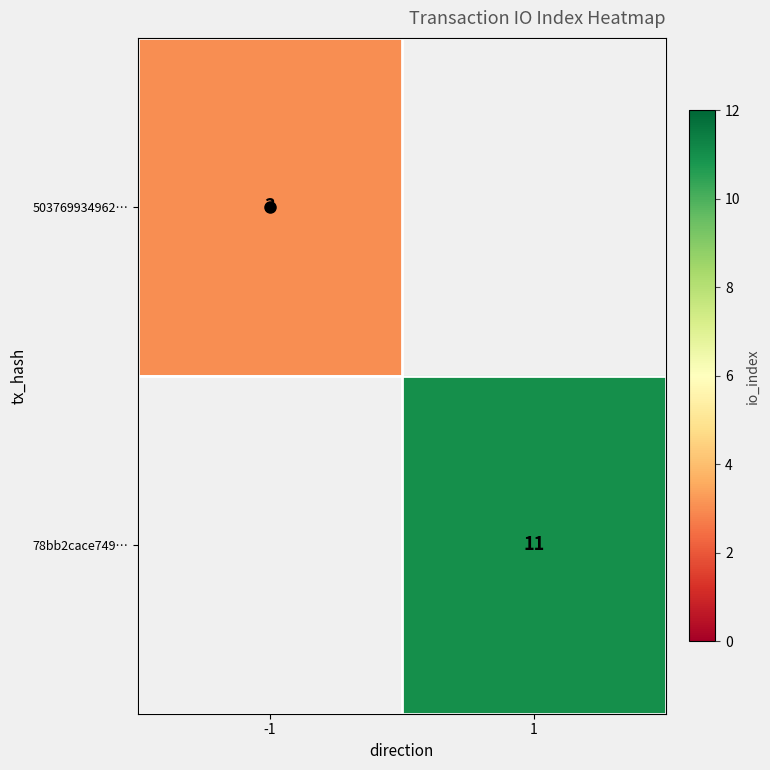

Which label corresponds to the largest value in the chart?

1